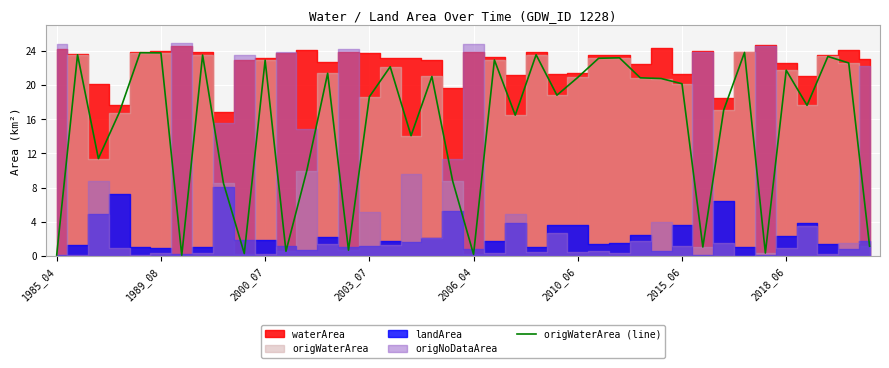

True or false: the data shows 4.3 at 12.

False